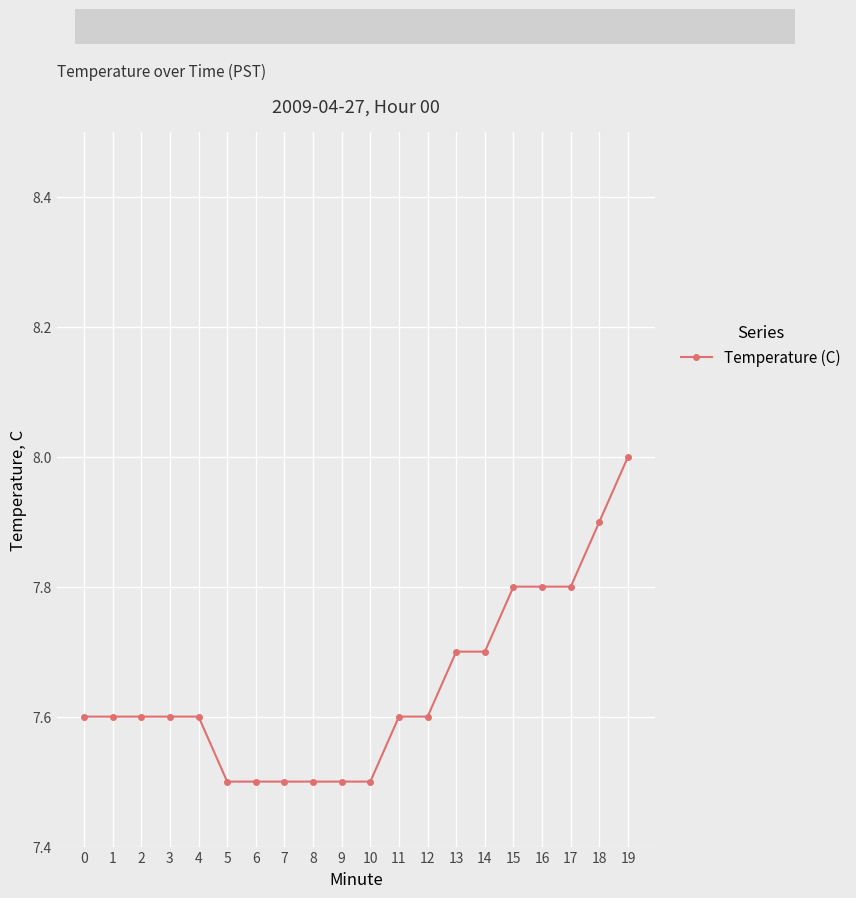

What is the greatest value displayed?

8.0